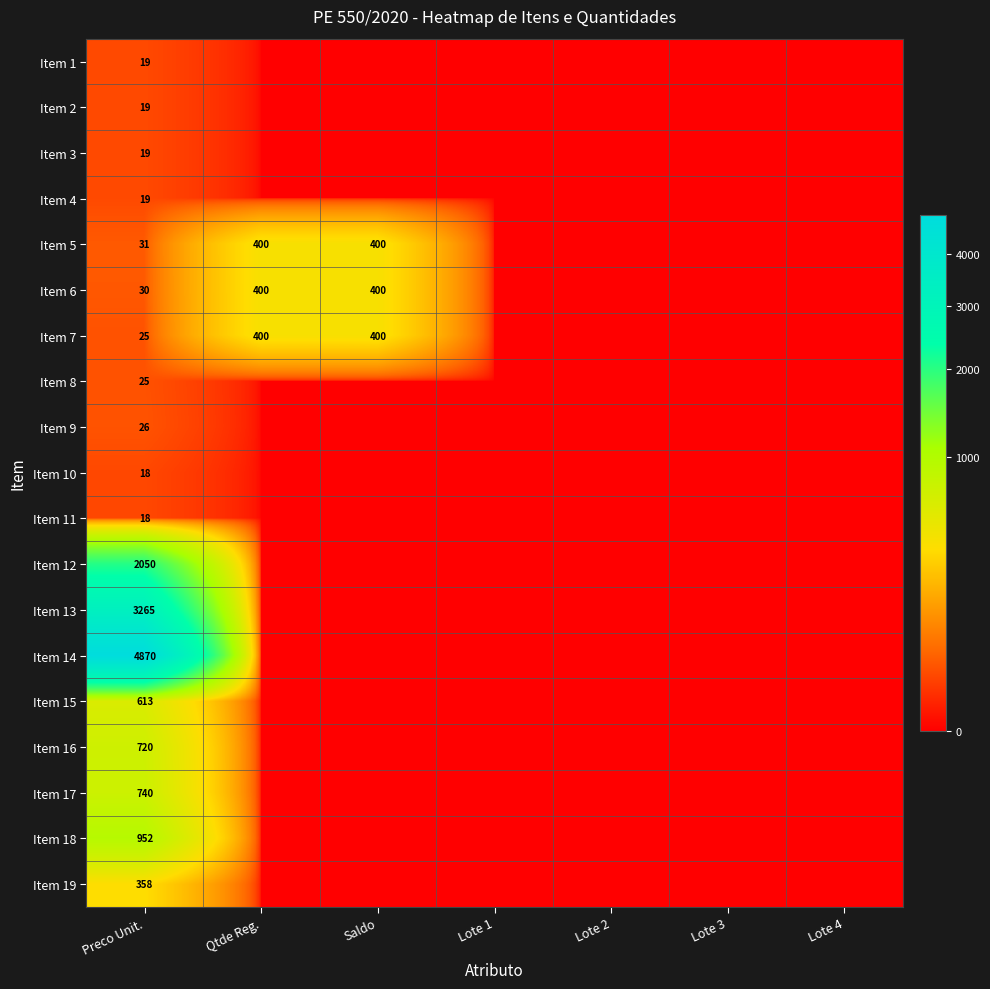

What is the total value across all series at Preco Unit.?

13817